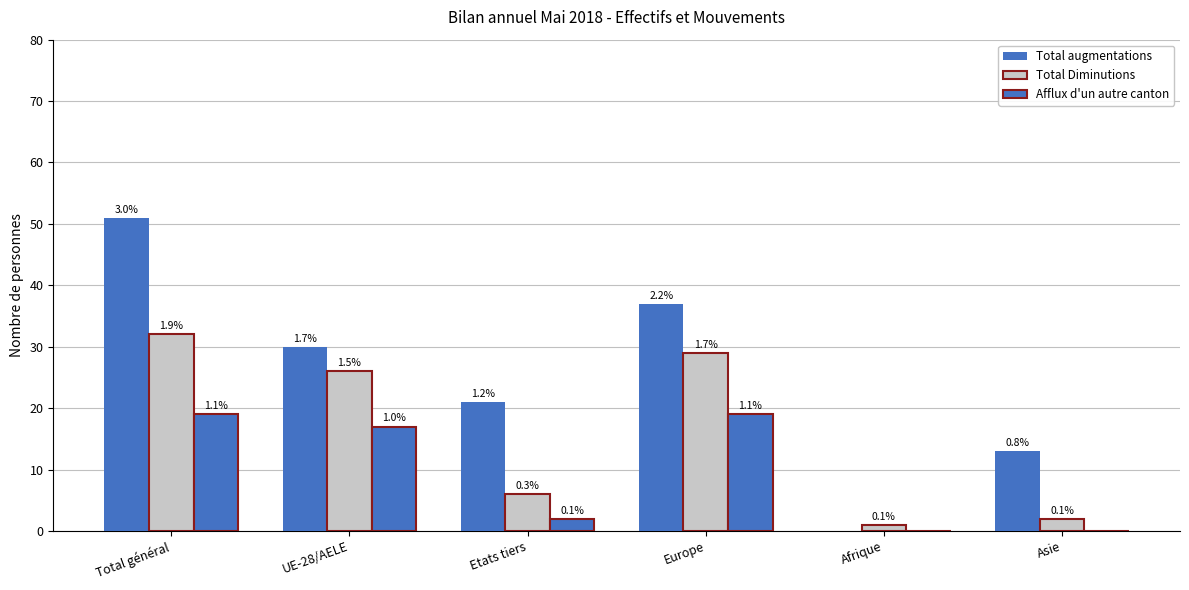

Where is Total Diminutions nearest to the value 16?

UE-28/AELE